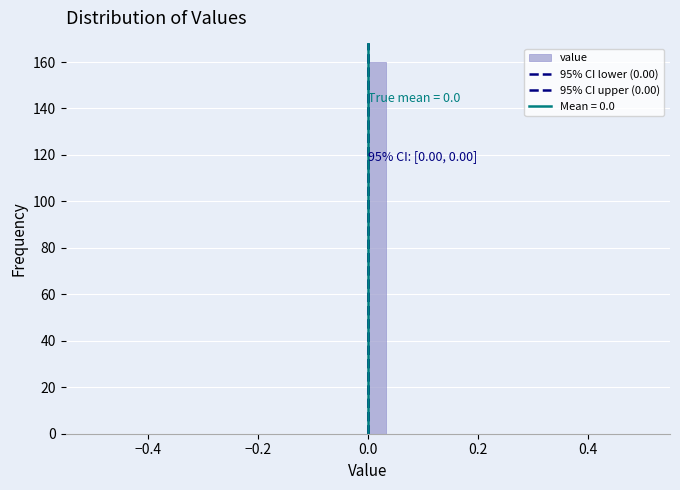

Around what value on the x-axis is the tallest bar? Give the approximate position of its centre, as read against the axis.

0.02